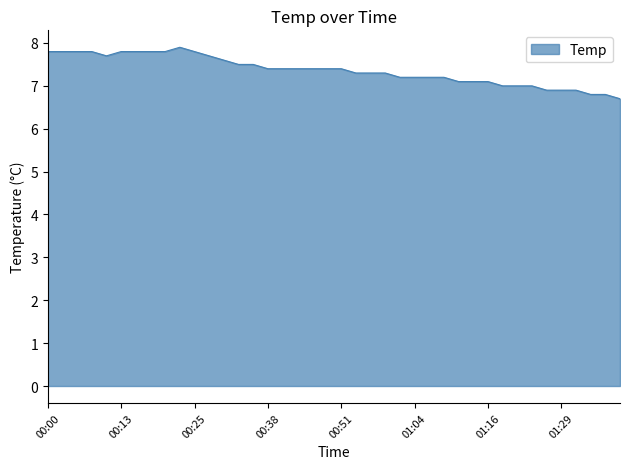

What is the difference between the maximum and second lowest values?

1.1